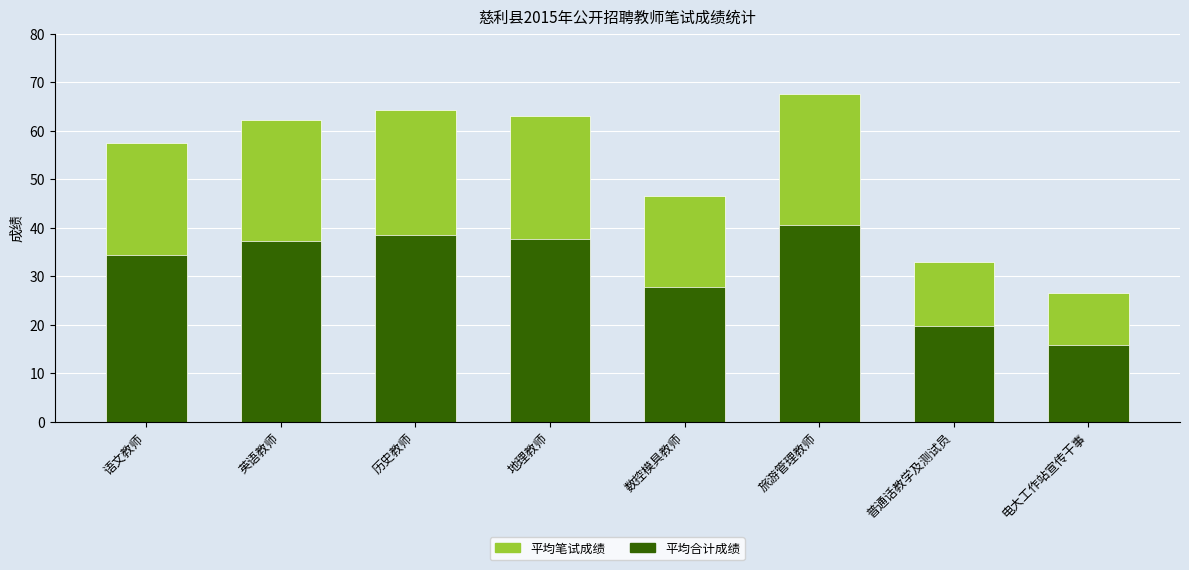

What is the label of the 7th bar from the left?

普通话教学及测试员